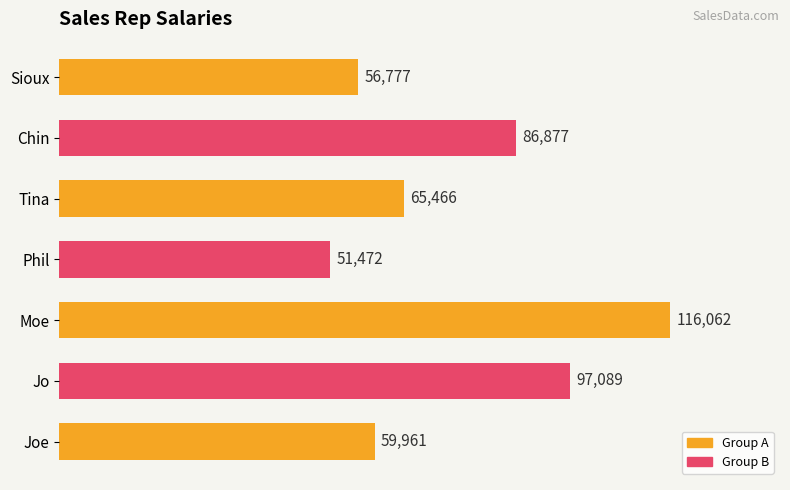

True or false: the data shows 55690 at Moe.

False